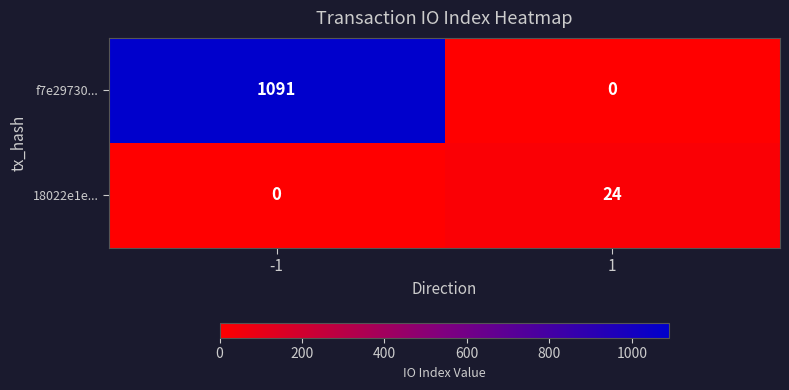

What is the difference between the maximum and minimum values in the 18022e1e... series?

24